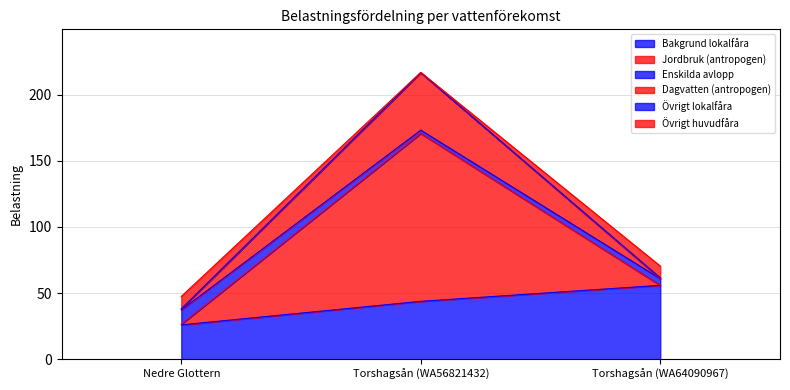

What is the greatest value displayed?

216.8